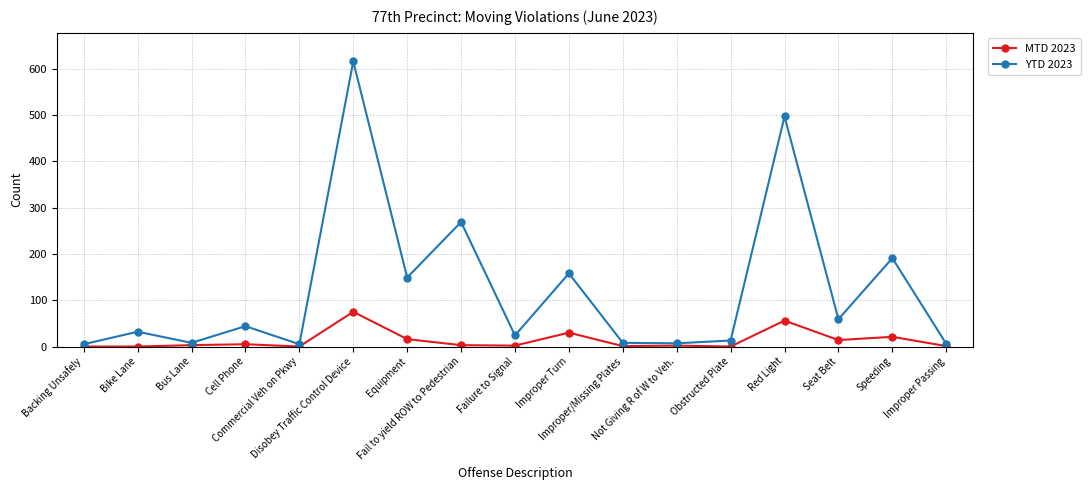

Which series changed the most between Bus Lane and Failure to Signal?

YTD 2023